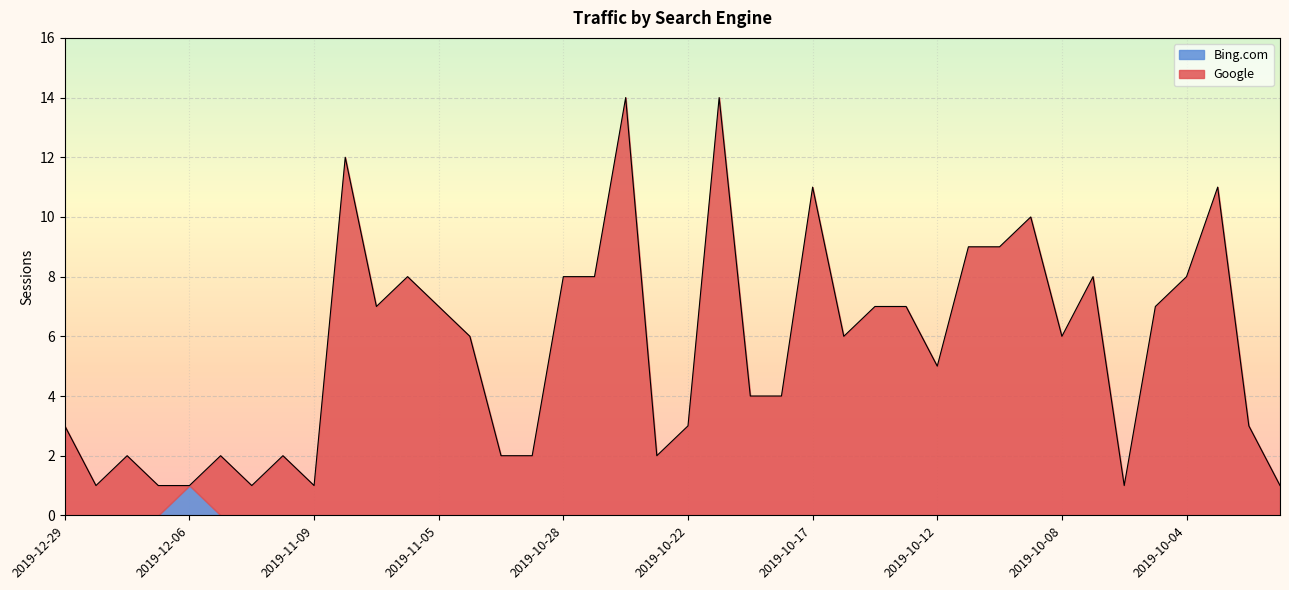

Which category has the lowest value across all series?

2019-12-23